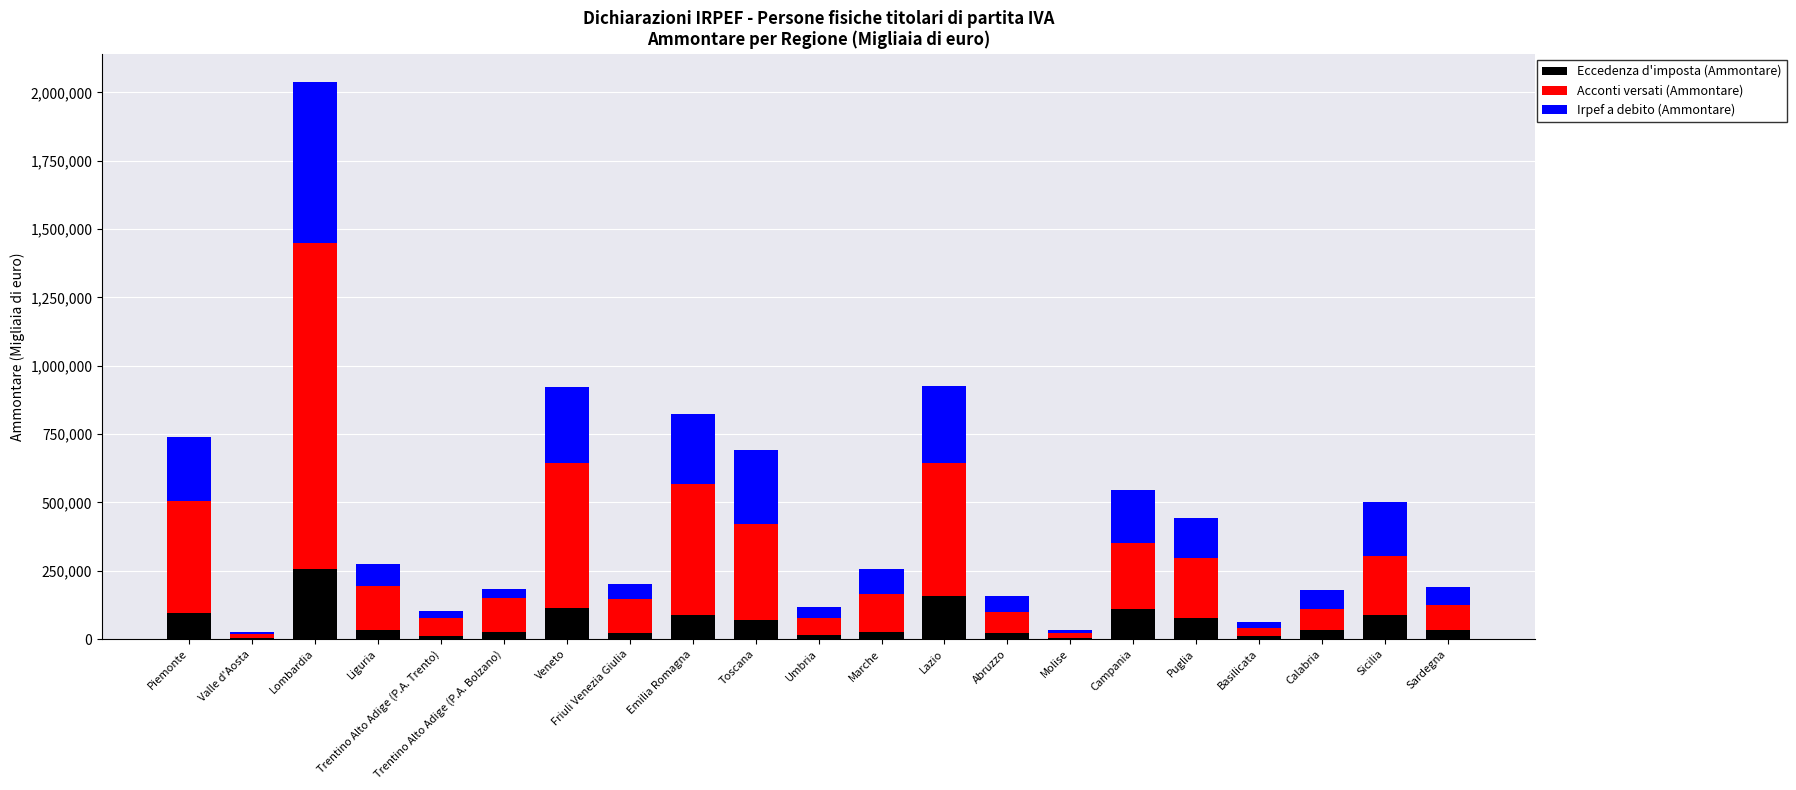

What is the total value across all series at Toscana?

690625